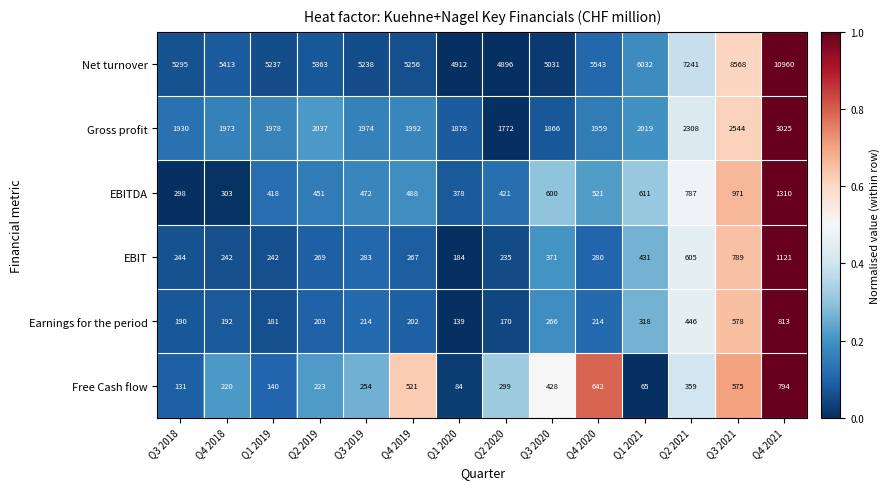

Which series has the largest total across all categories?

Net turnover